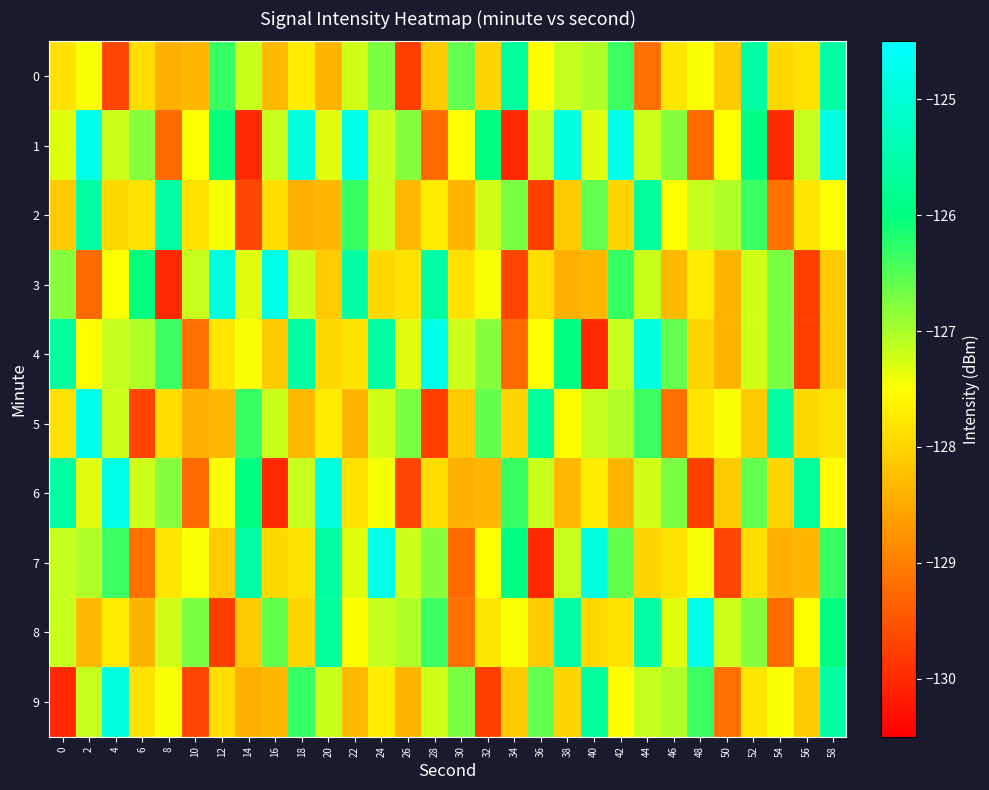

Reading left to right, extract all data points from this chart.

0: 0=-127.8	2=-127.4	4=-129.7	6=-127.9	8=-128.4	10=-128.3	12=-126.3	14=-127.2	16=-128.3	18=-127.7	20=-128.4	22=-127.2	24=-126.7	26=-129.8	28=-128.1	30=-126.6	32=-128.0	34=-125.7	36=-127.5	38=-127.2	40=-127.0	42=-126.3	44=-129.2	46=-127.8	48=-127.5	50=-128.1	52=-125.6	54=-127.9	56=-127.8	58=-125.6
1: 0=-127.3	2=-124.8	4=-127.2	6=-126.8	8=-129.2	10=-127.5	12=-126.0	14=-130.0	16=-127.2	18=-124.9	20=-127.3	22=-124.8	24=-127.2	26=-126.8	28=-129.2	30=-127.5	32=-126.0	34=-130.0	36=-127.2	38=-124.9	40=-127.3	42=-124.8	44=-127.2	46=-126.8	48=-129.2	50=-127.5	52=-126.0	54=-130.0	56=-127.2	58=-124.9
2: 0=-128.1	2=-125.6	4=-127.9	6=-127.8	8=-125.6	10=-127.8	12=-127.4	14=-129.7	16=-127.9	18=-128.4	20=-128.3	22=-126.3	24=-127.2	26=-128.3	28=-127.7	30=-128.4	32=-127.2	34=-126.7	36=-129.8	38=-128.1	40=-126.6	42=-128.0	44=-125.7	46=-127.5	48=-127.2	50=-127.0	52=-126.3	54=-129.2	56=-127.8	58=-127.5
3: 0=-126.8	2=-129.2	4=-127.5	6=-126.0	8=-130.0	10=-127.2	12=-124.9	14=-127.3	16=-124.8	18=-127.2	20=-128.1	22=-125.6	24=-127.9	26=-127.8	28=-125.6	30=-127.8	32=-127.4	34=-129.7	36=-127.9	38=-128.4	40=-128.3	42=-126.3	44=-127.2	46=-128.3	48=-127.7	50=-128.4	52=-127.2	54=-126.7	56=-129.8	58=-128.1
4: 0=-125.7	2=-127.5	4=-127.2	6=-127.0	8=-126.3	10=-129.2	12=-127.8	14=-127.5	16=-128.1	18=-125.6	20=-127.9	22=-127.8	24=-125.6	26=-127.3	28=-124.8	30=-127.2	32=-126.8	34=-129.2	36=-127.5	38=-126.0	40=-130.0	42=-127.2	44=-124.9	46=-126.6	48=-128.0	50=-128.4	52=-127.2	54=-126.7	56=-129.8	58=-128.1
5: 0=-127.8	2=-124.8	4=-127.2	6=-129.7	8=-127.9	10=-128.4	12=-128.3	14=-126.3	16=-127.2	18=-128.3	20=-127.7	22=-128.4	24=-127.2	26=-126.7	28=-129.8	30=-128.1	32=-126.6	34=-128.0	36=-125.7	38=-127.5	40=-127.2	42=-127.0	44=-126.3	46=-129.2	48=-127.8	50=-127.5	52=-128.1	54=-125.6	56=-127.9	58=-127.8
6: 0=-125.6	2=-127.3	4=-124.8	6=-127.2	8=-126.8	10=-129.2	12=-127.5	14=-126.0	16=-130.0	18=-127.2	20=-124.9	22=-127.8	24=-127.4	26=-129.7	28=-127.9	30=-128.4	32=-128.3	34=-126.3	36=-127.2	38=-128.3	40=-127.7	42=-128.4	44=-127.2	46=-126.7	48=-129.8	50=-128.1	52=-126.6	54=-128.0	56=-125.7	58=-127.5
7: 0=-127.2	2=-127.0	4=-126.3	6=-129.2	8=-127.8	10=-127.5	12=-128.1	14=-125.6	16=-127.9	18=-127.8	20=-125.6	22=-127.3	24=-124.8	26=-127.2	28=-126.8	30=-129.2	32=-127.5	34=-126.0	36=-130.0	38=-127.2	40=-124.9	42=-126.6	44=-128.0	46=-127.8	48=-127.4	50=-129.7	52=-127.9	54=-128.4	56=-128.3	58=-126.3
8: 0=-127.2	2=-128.3	4=-127.7	6=-128.4	8=-127.2	10=-126.7	12=-129.8	14=-128.1	16=-126.6	18=-128.0	20=-125.7	22=-127.5	24=-127.2	26=-127.0	28=-126.3	30=-129.2	32=-127.8	34=-127.5	36=-128.1	38=-125.6	40=-127.9	42=-127.8	44=-125.6	46=-127.3	48=-124.8	50=-127.2	52=-126.8	54=-129.2	56=-127.5	58=-126.0
9: 0=-130.0	2=-127.2	4=-124.9	6=-127.8	8=-127.4	10=-129.7	12=-127.9	14=-128.4	16=-128.3	18=-126.3	20=-127.2	22=-128.3	24=-127.7	26=-128.4	28=-127.2	30=-126.7	32=-129.8	34=-128.1	36=-126.6	38=-128.0	40=-125.7	42=-127.5	44=-127.2	46=-127.0	48=-126.3	50=-129.2	52=-127.8	54=-127.5	56=-128.1	58=-125.6